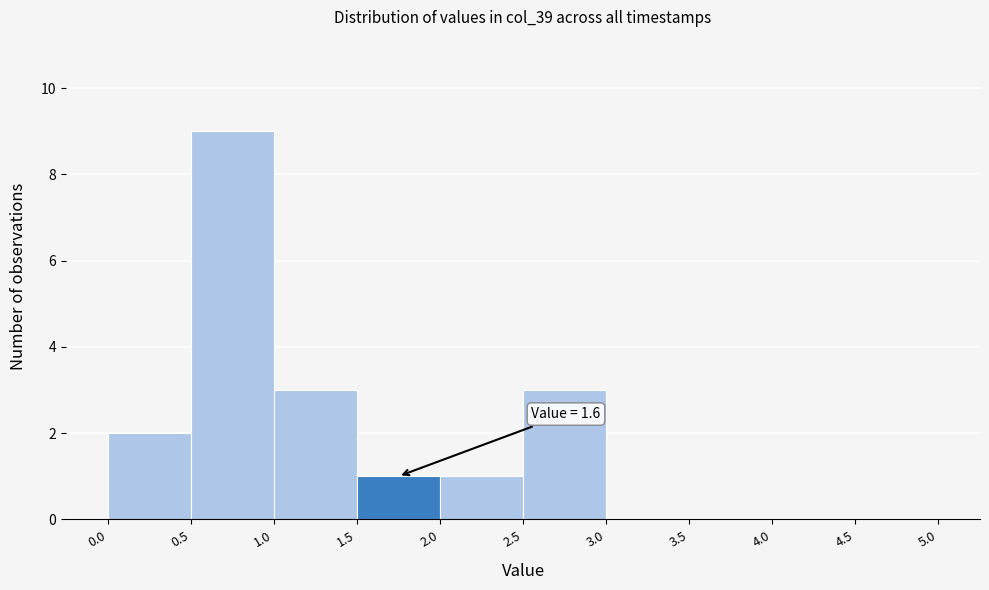

Which range on the x-axis has the tallest bar?

0.5 to 1.0